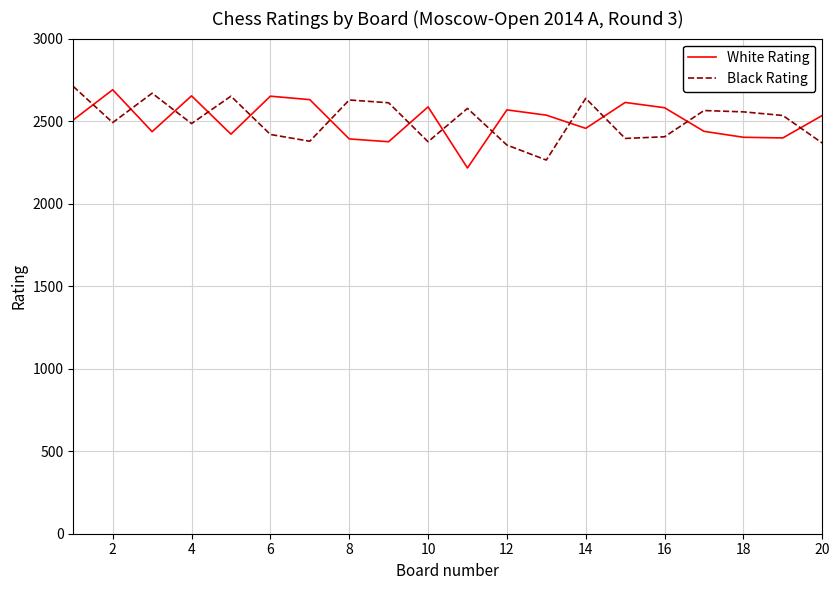

After their last crossing, which series has the higher values: White Rating or Black Rating?

White Rating